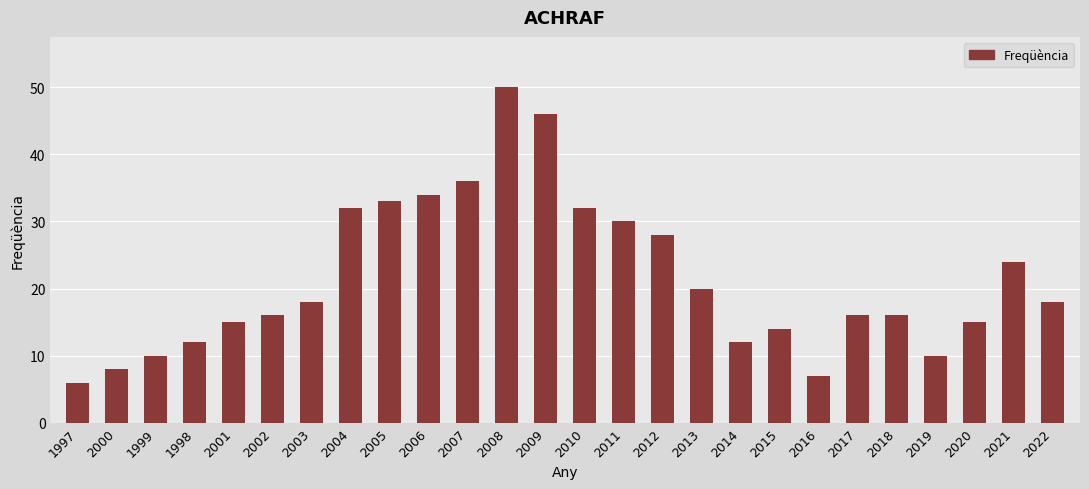

The chart shows a value of 27 at 2017. True or false?

False